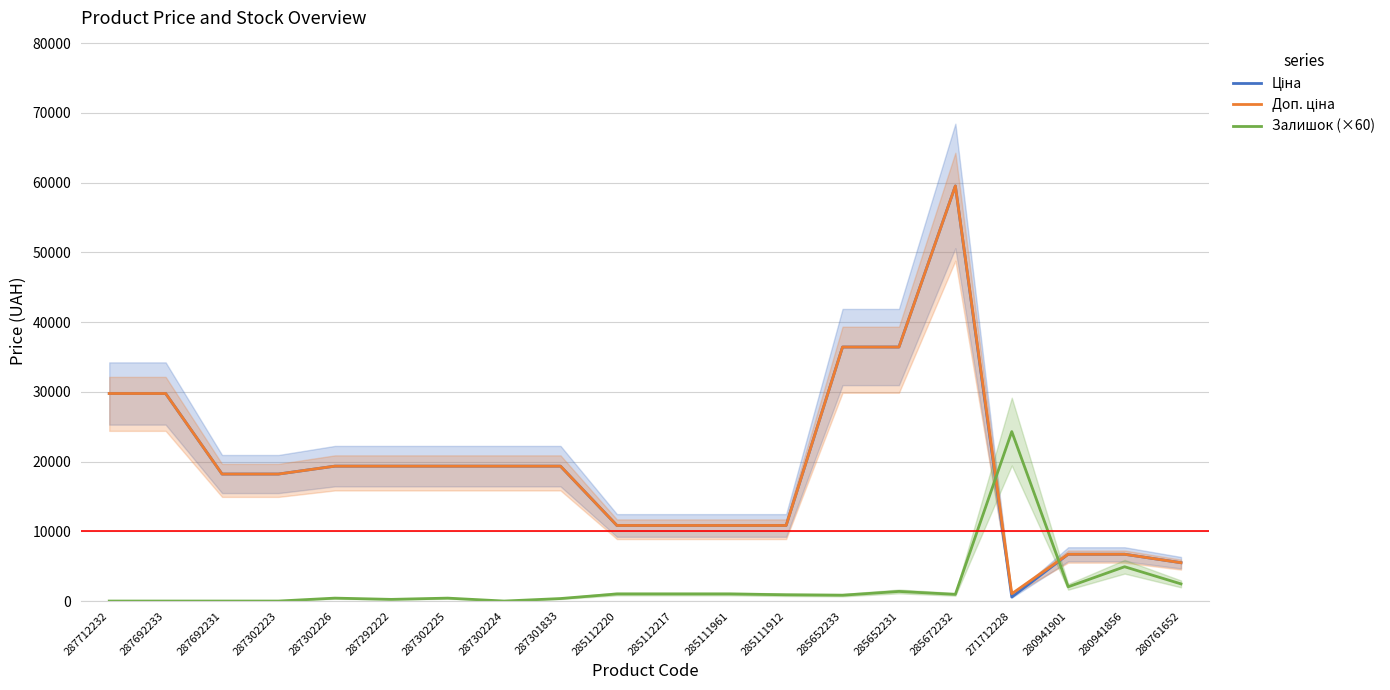

True or false: Доп. ціна has more than 0 points higher than both neighbors.

True